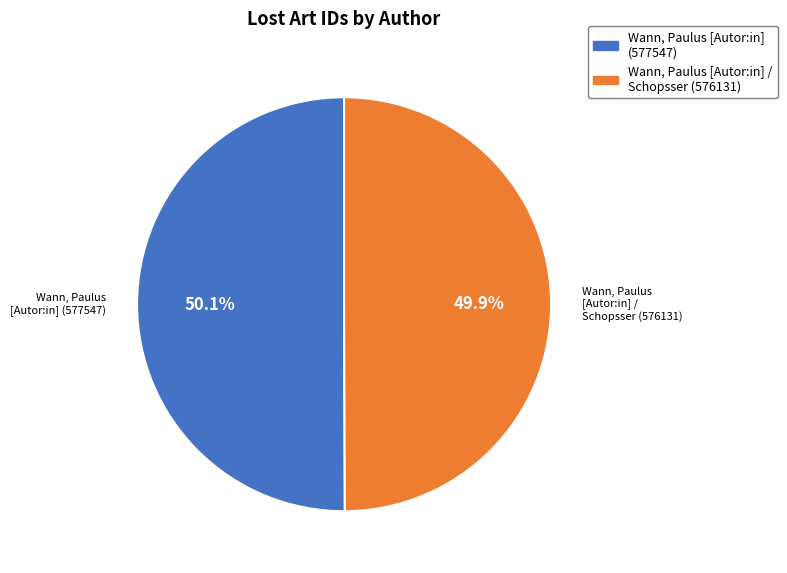

What percentage is the Wann, Paulus [Autor:in] / Schopsser (576131) slice, to the nearest percent?

50%